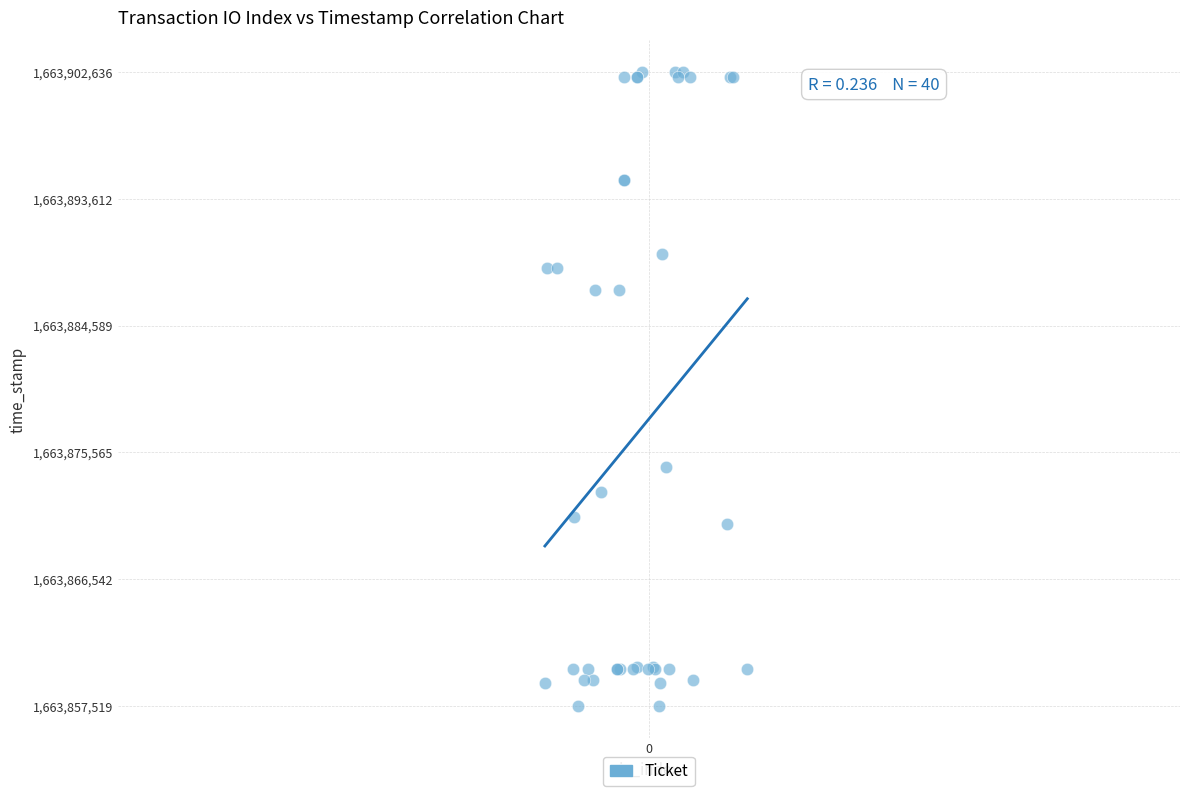

What Y value in the scatter plot is closest to 1663880077?

1663874553